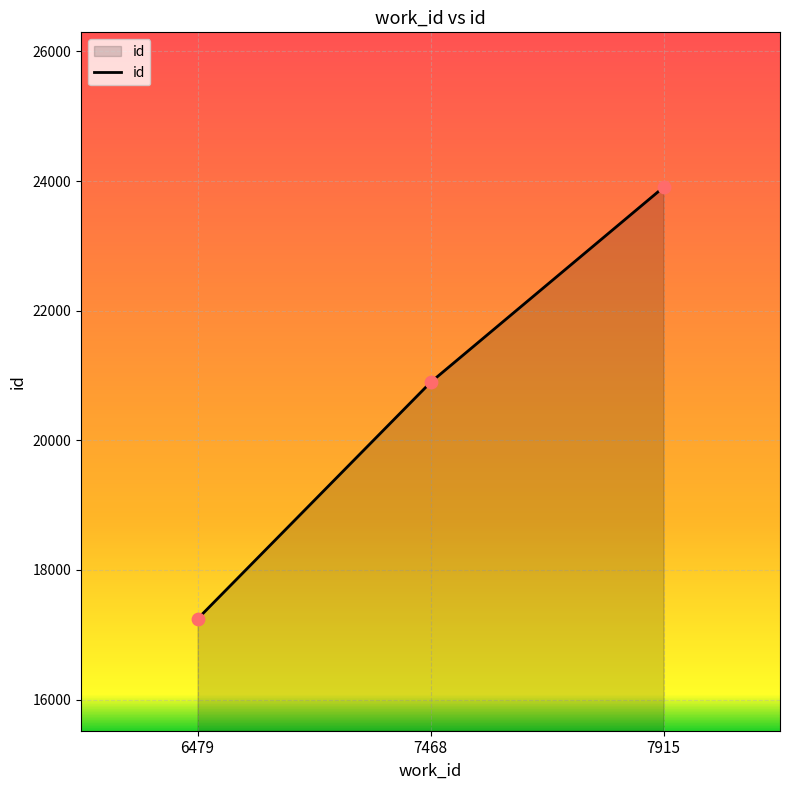

What is the ratio of the value at 7468 to the value at 7915?

0.9